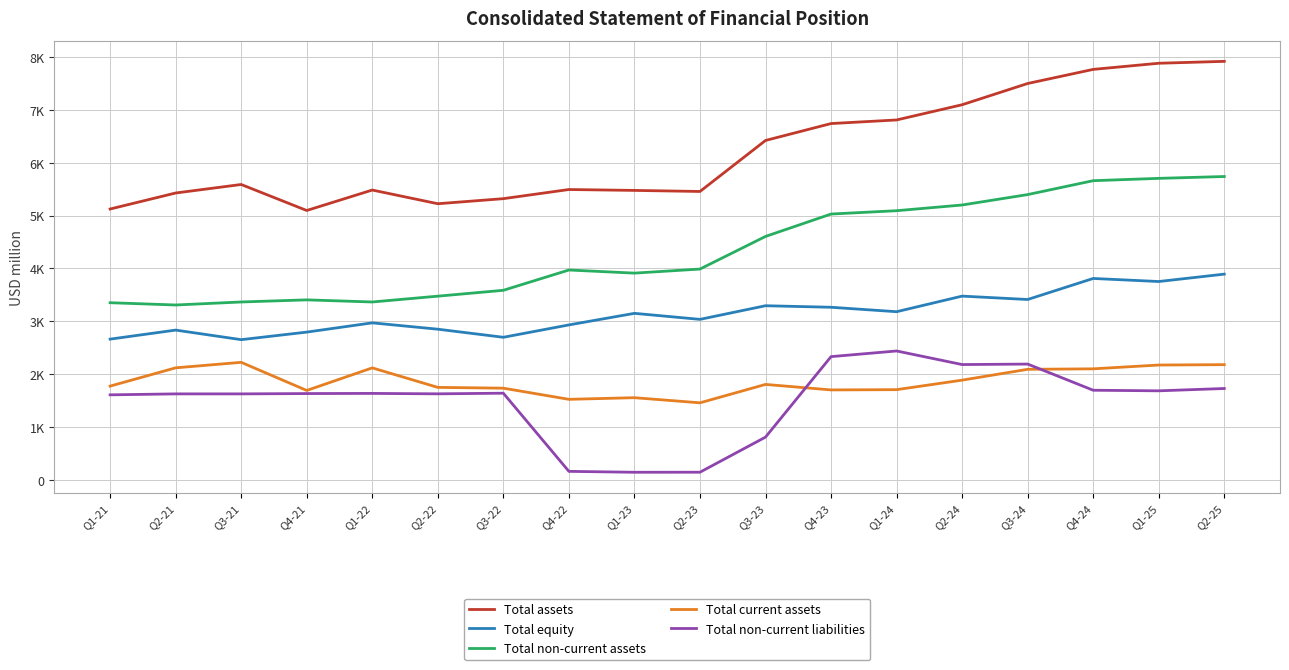

Reading left to right, extract all data points from this chart.

Total assets: 5124	5427	5588	5096	5483	5224	5320	5493	5476	5456	6421	6741	6809	7097	7499	7766	7882	7918
Total equity: 2662	2833	2652	2795	2970	2850	2697	2931	3150	3036	3294	3265	3181	3476	3412	3810	3752	3892
Total non-current assets: 3351	3308	3365	3405	3365	3475	3586	3970	3911	3988	4605	5029	5092	5200	5397	5660	5704	5739
Total current assets: 1773	2119	2223	1691	2118	1749	1734	1523	1554	1457	1805	1701	1706	1886	2091	2100	2172	2179
Total non-current liabilities: 1608	1626	1626	1632	1635	1627	1639	160	143	144	808	2331	2438	2181	2190	1695	1684	1728